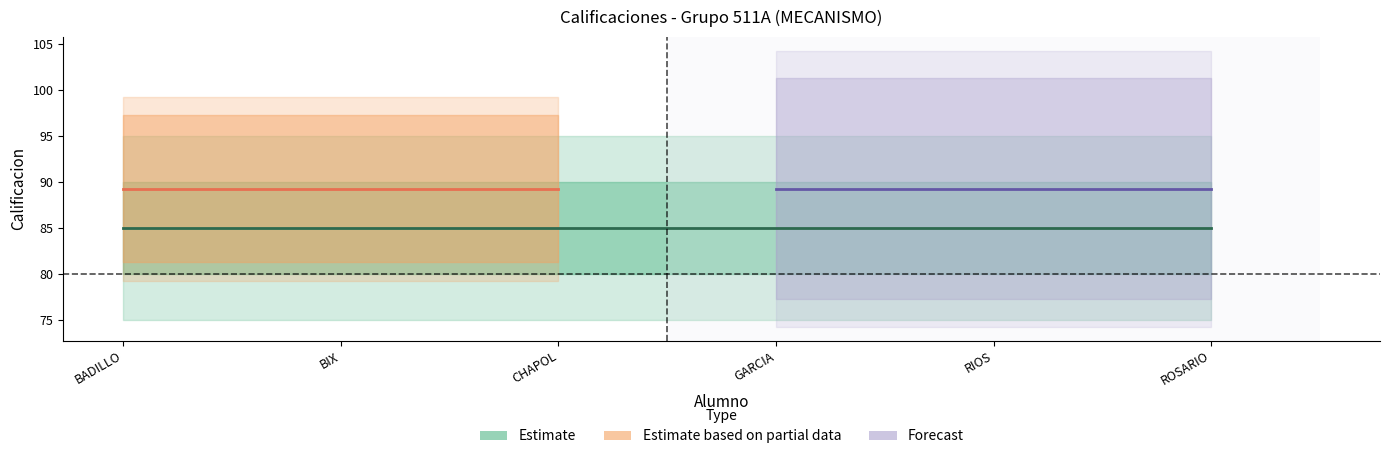

What position from the right is ROSARIO SOTO EMMANUEL?

1